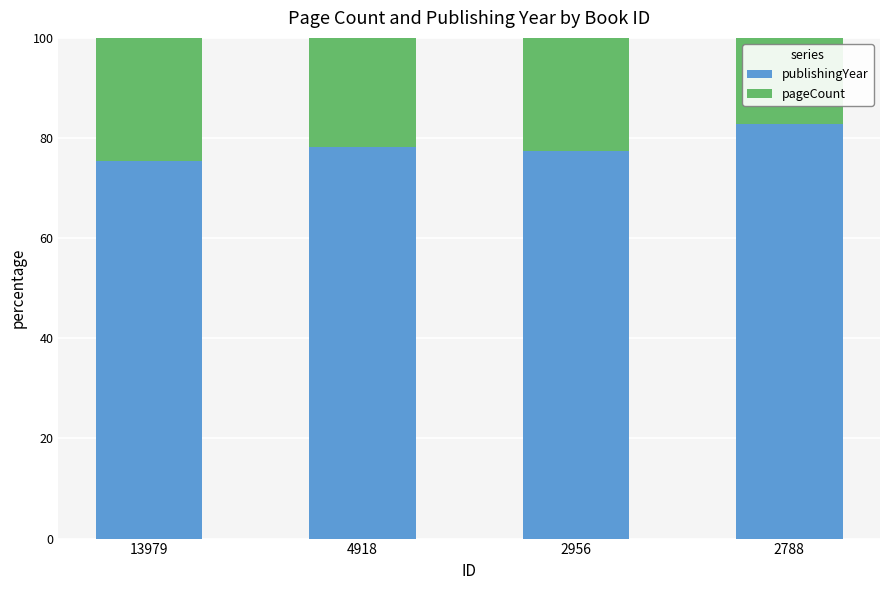

Which category has the highest value in the publishingYear series?

2788